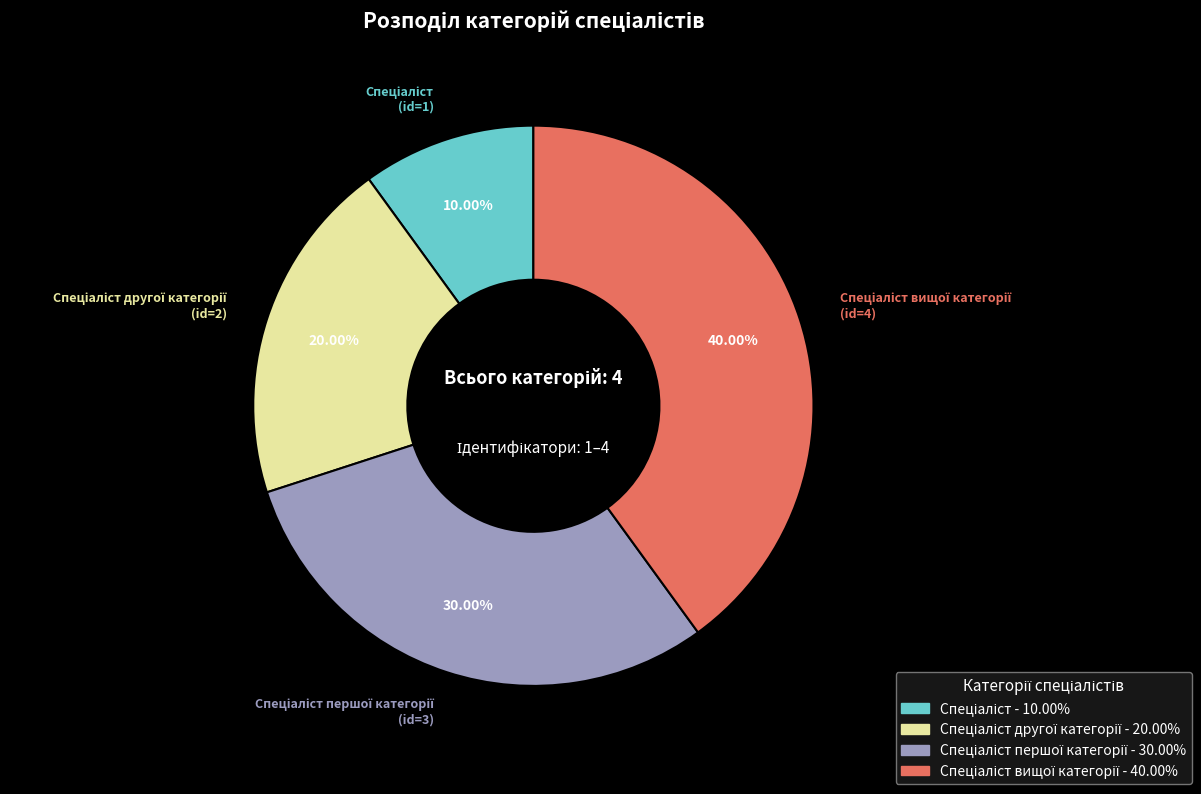

Is there any slice that represents more than half of the pie?

No